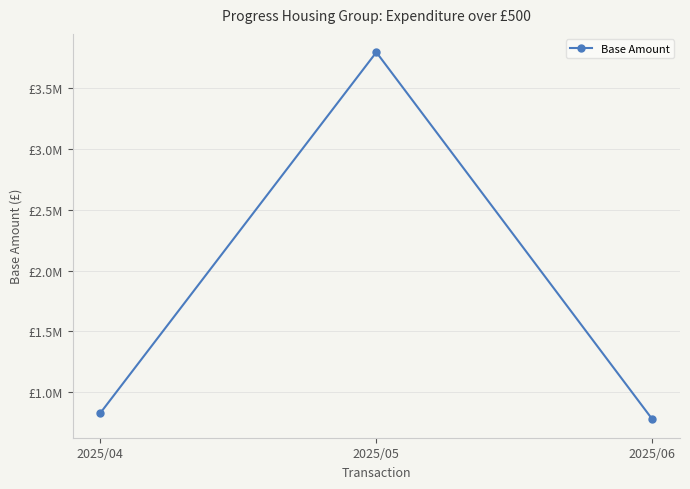

At which label is the value closest to 2285201?

2025/04